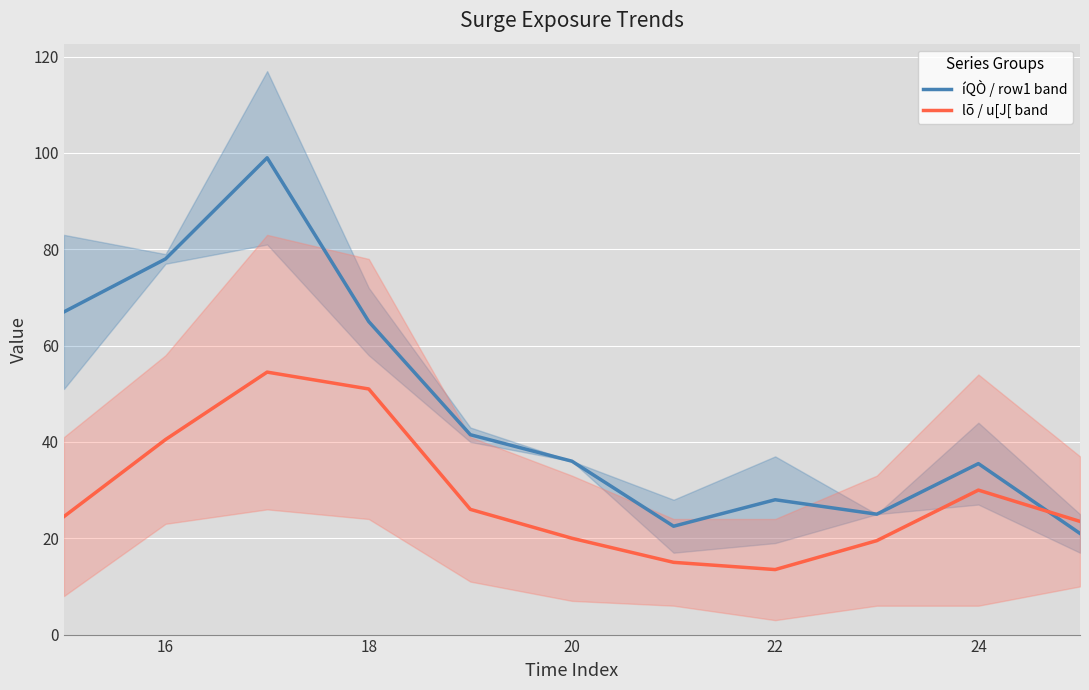

Reading right to left, transcribe all the data shown in this chart.

íQÒ / row1 band: 21.0	35.5	25.0	28.0	22.5	36.0	41.5	65.0	99.0	78.0	67.0
lõ / u[J[ band: 23.5	30.0	19.5	13.5	15.0	20.0	26.0	51.0	54.5	40.5	24.5